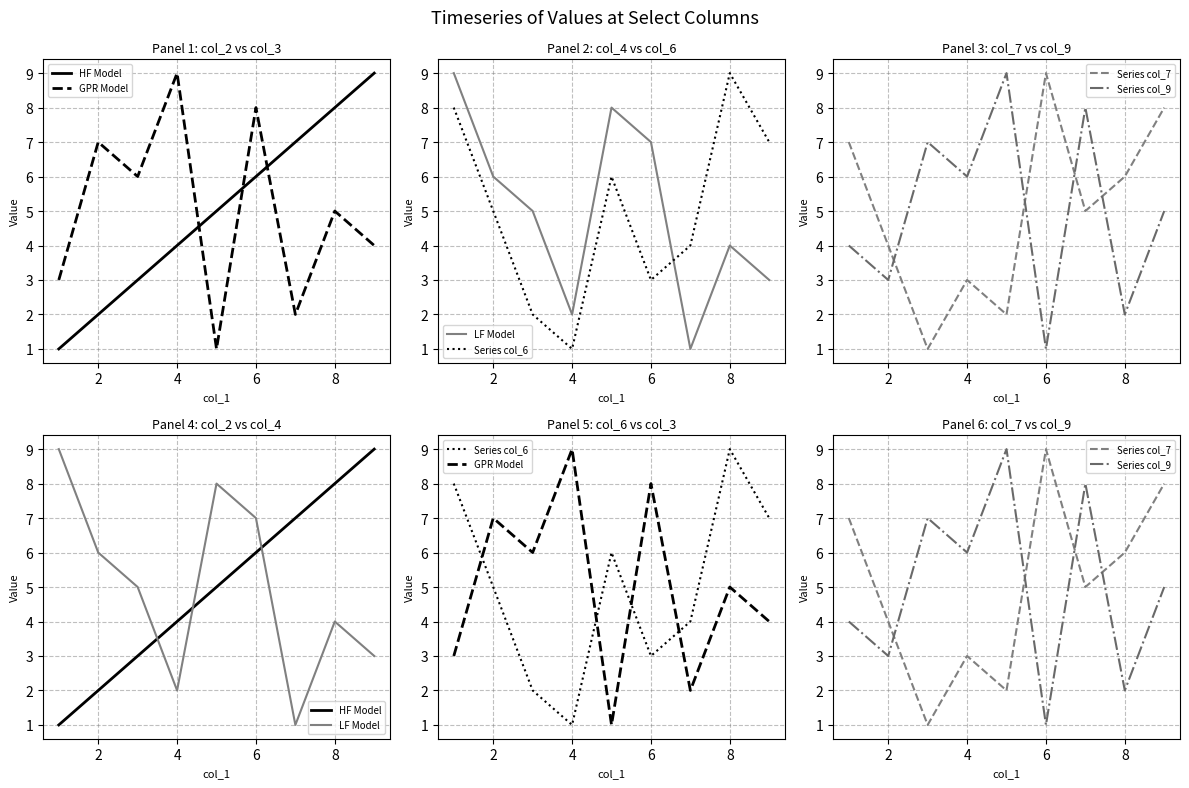

In LF Model, how many points are higher than both neighbors (excluding endpoints)?

2